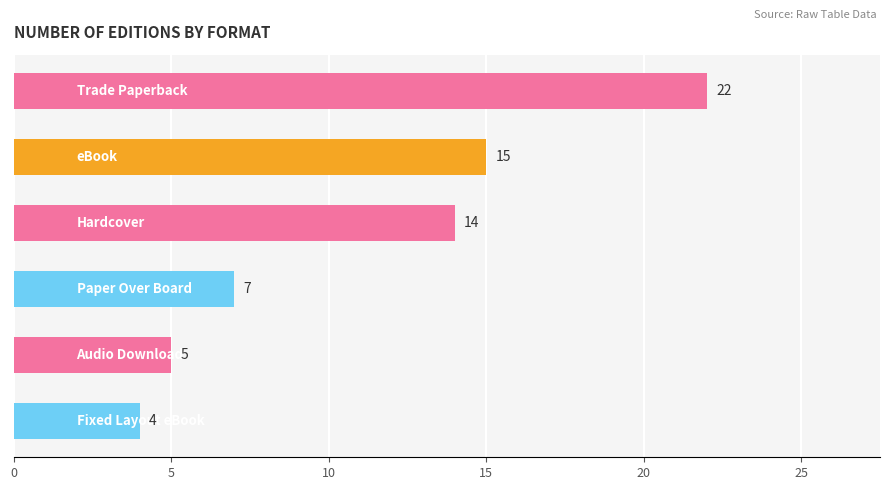

What is the difference between the maximum and minimum values?

18